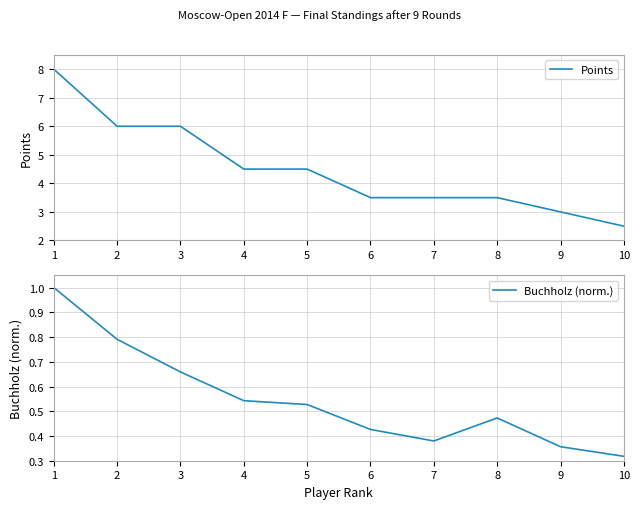

At 3, list the series in order from smallest to largest.

Buchholz (norm.), Points